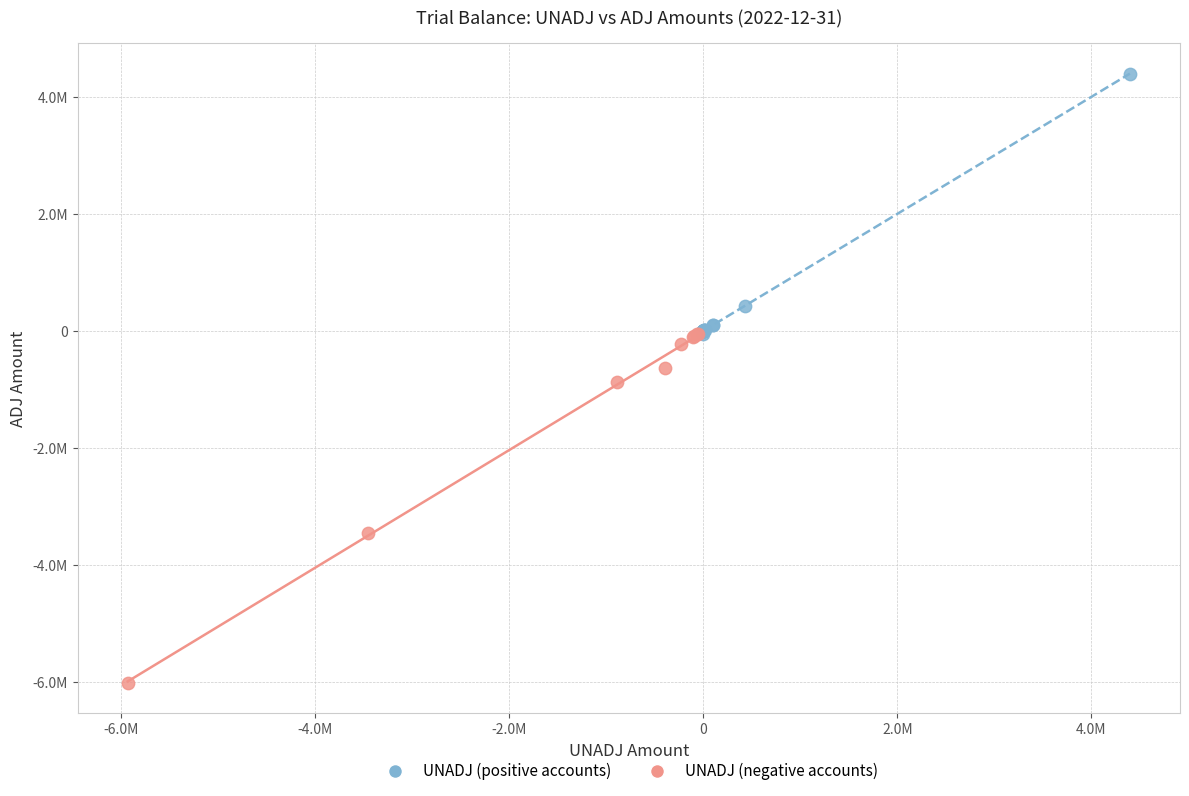

Which series has the widest spread of Y values?

UNADJ (negative accounts)